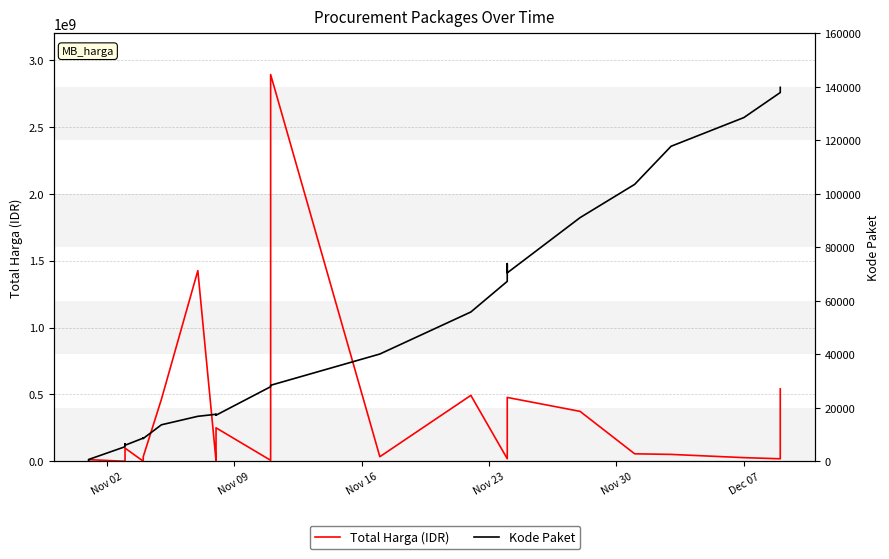

Reading left to right, extract all data points from this chart.

Total Harga (IDR): 333600	12453900	78000	182000	265000	2772000	4672200	5129000	8742500	98772570	577875	23653000	32441200	34000000	464002100	1425867900	4350000	9180000	15513960	49730040	250350000	7401240	39440000	2892122000	34292000	493000000	19175000	43859200	477600000	373404000	56152800	51601000	27412000	18900000	541071000
Kode Paket: 464	675	5449	6350	6246	6214	6300	6503	6397	5997	8668	8601	8646	8530	13652	16823	17580	17272	17283	17509	17238	27891	28271	28425	40112	55826	67279	73894	70453	91101	103541	117783	128516	137876	139817